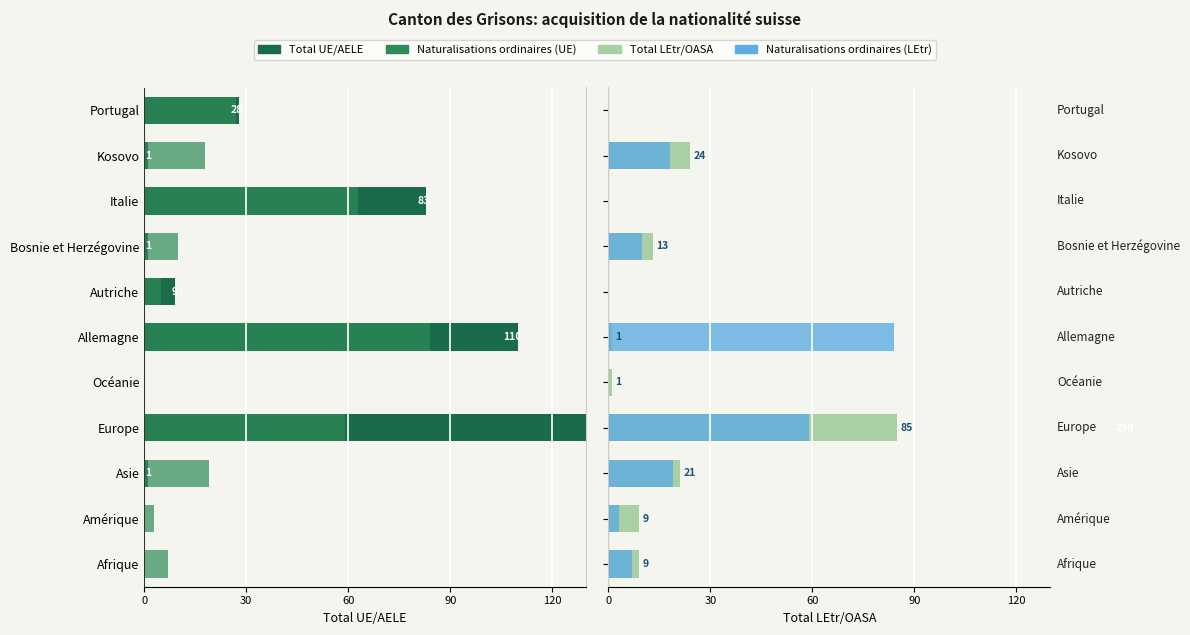

True or false: Total UE/AELE has a value of -2 at Kosovo.

False